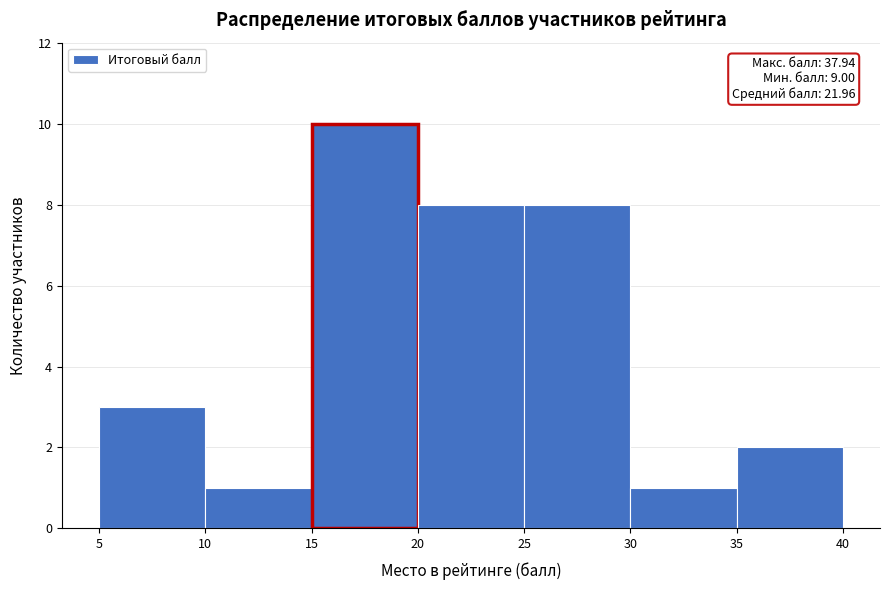

Which range on the x-axis has the tallest bar?

15 to 20